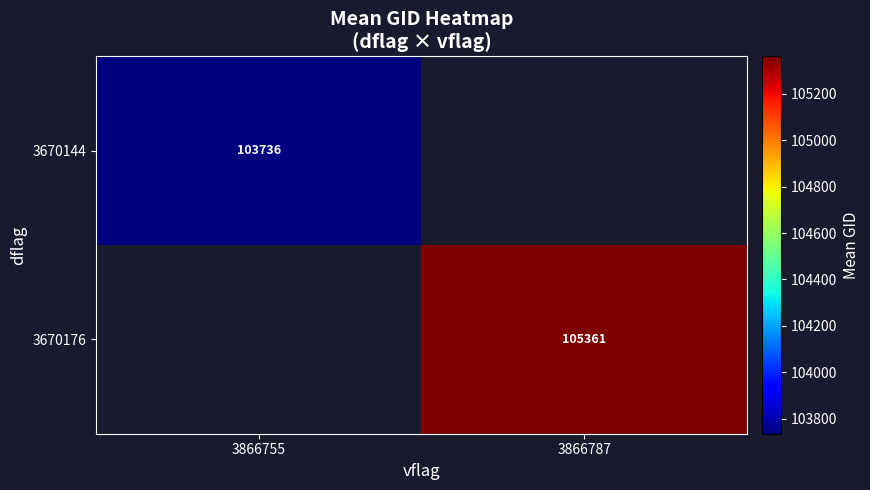

Count the number of data series in this chart.

2